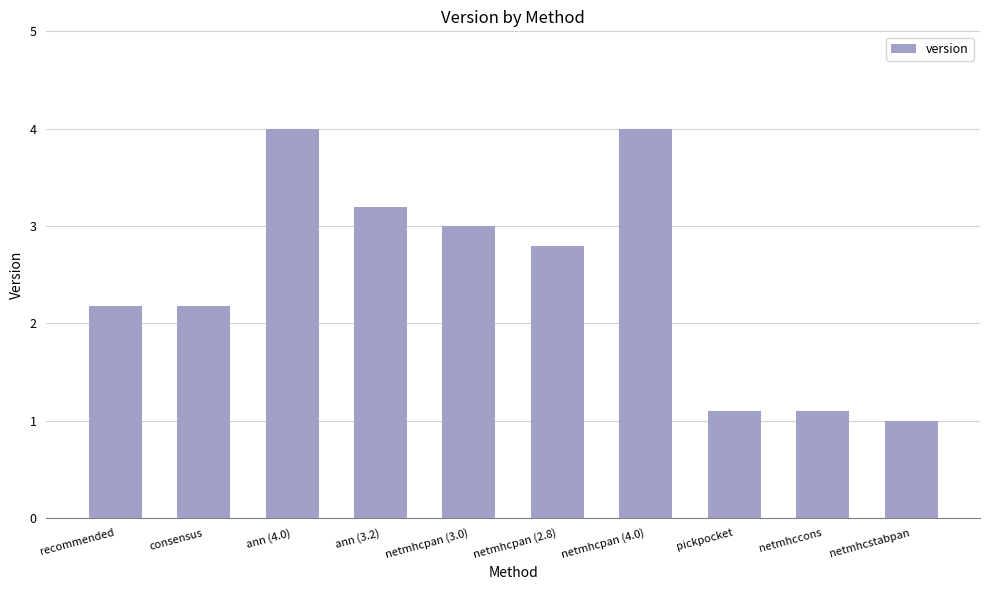

Which category has the lowest value across all series?

netmhcstabpan